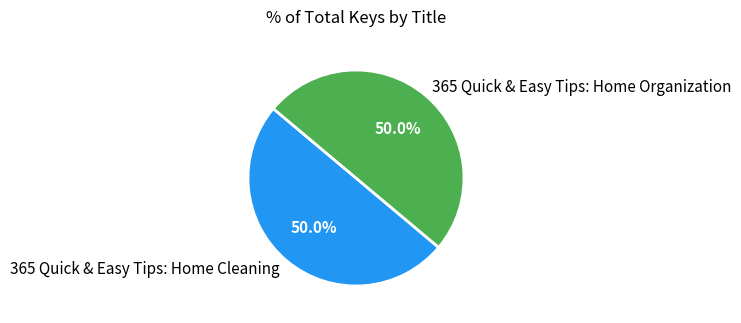

Do 365 Quick & Easy Tips: Home Organization and 365 Quick & Easy Tips: Home Cleaning together represent more than half of the pie?

Yes